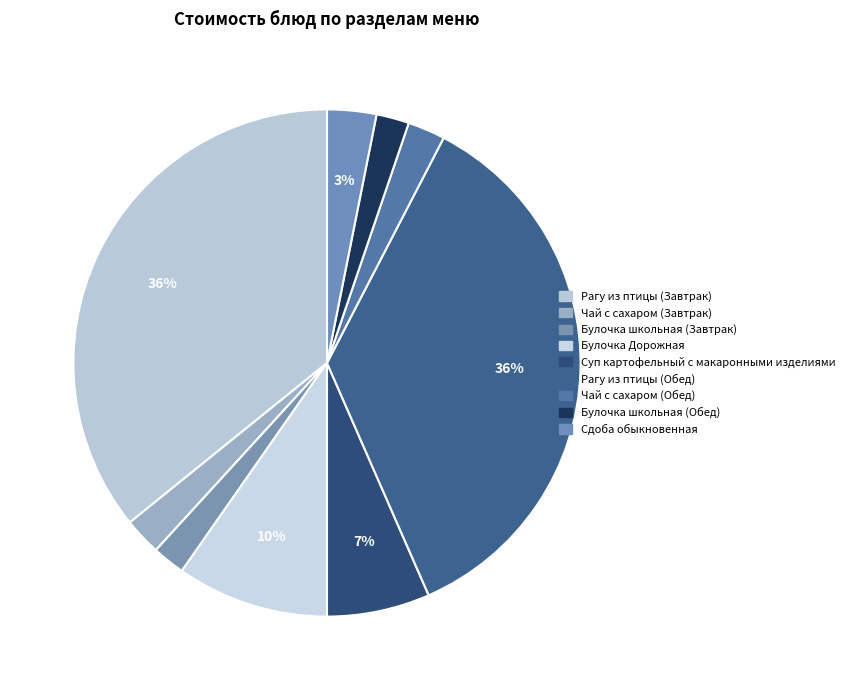

Rank the categories by value from lowest to highest.

Булочка школьная (Завтрак), Булочка школьная (Обед), Чай с сахаром (Завтрак), Чай с сахаром (Обед), Сдоба обыкновенная, Суп картофельный с макаронными изделиями, Булочка Дорожная, Рагу из птицы (Завтрак), Рагу из птицы (Обед)